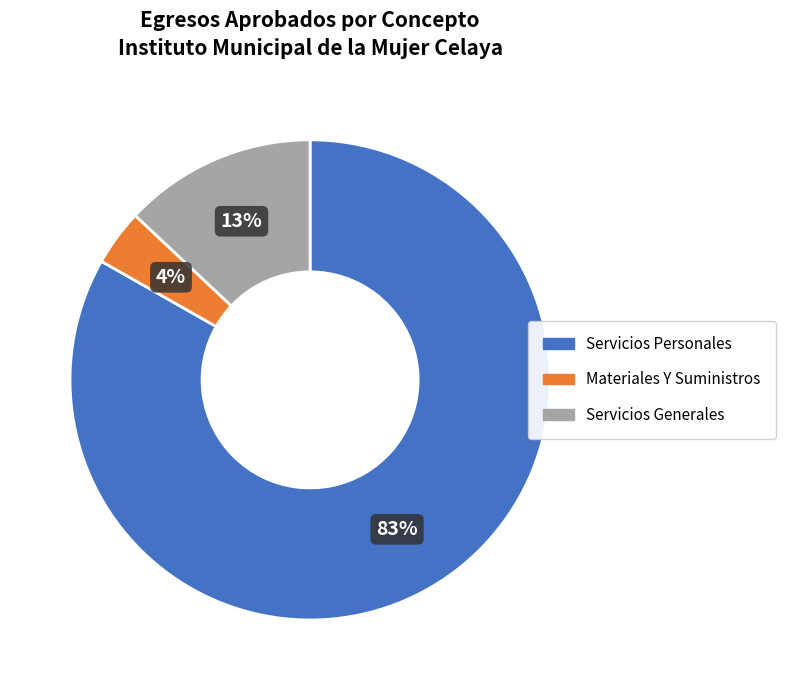

Approximately how many times larger is the value at Servicios Personales compared to Servicios Generales?

6.4